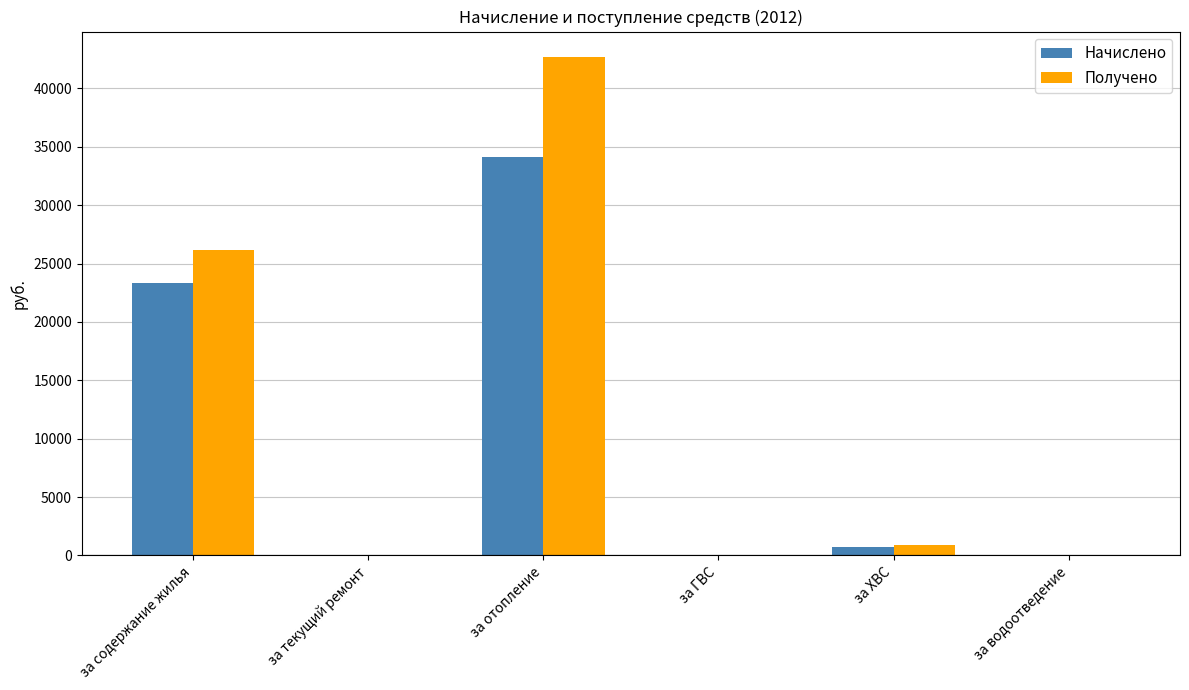

What is the sum of all Начислено values?

58145.2